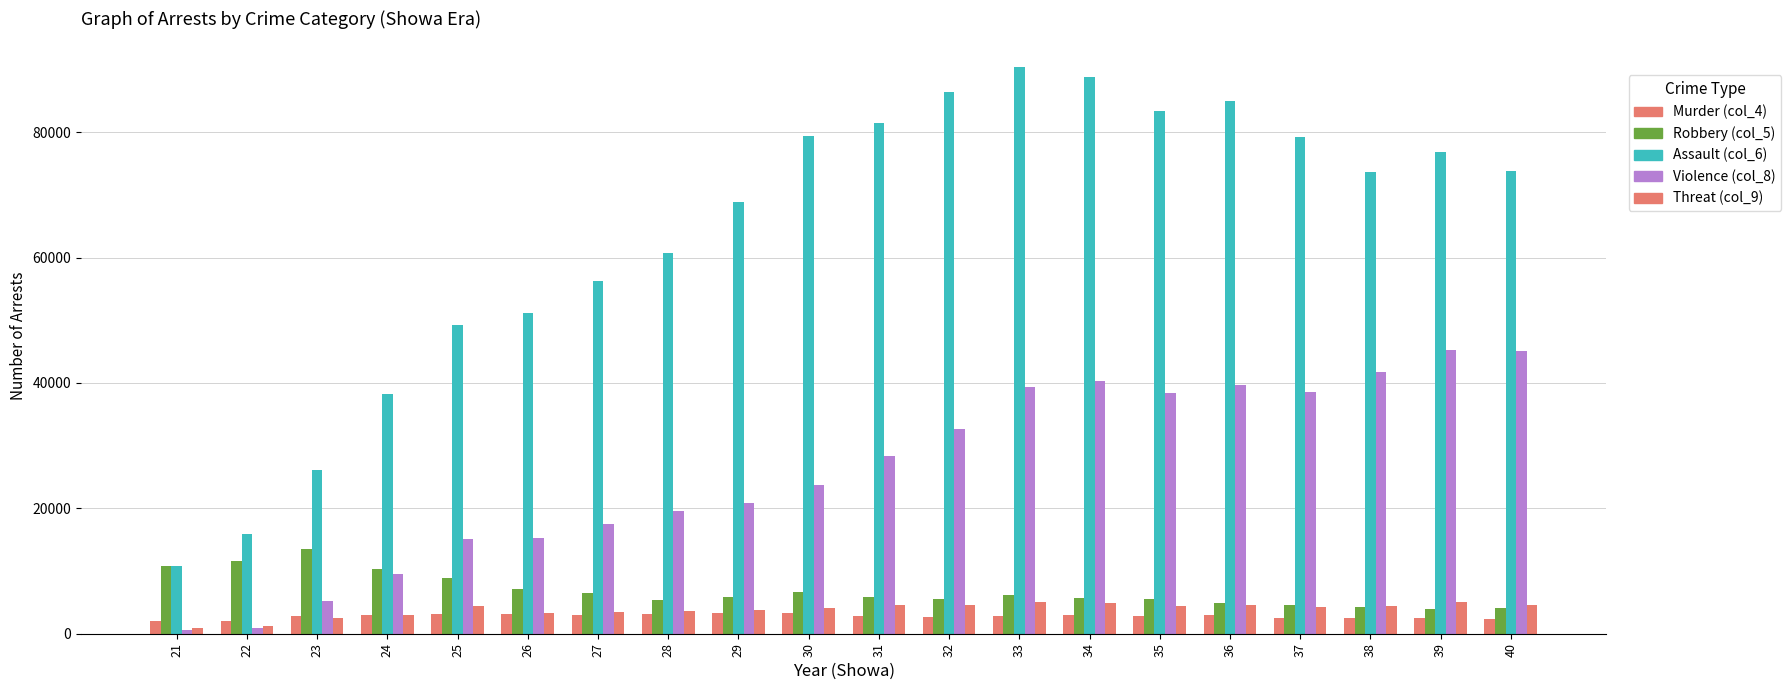

What is the sum of the Murder (col_4) values at 27 and 29?

6417